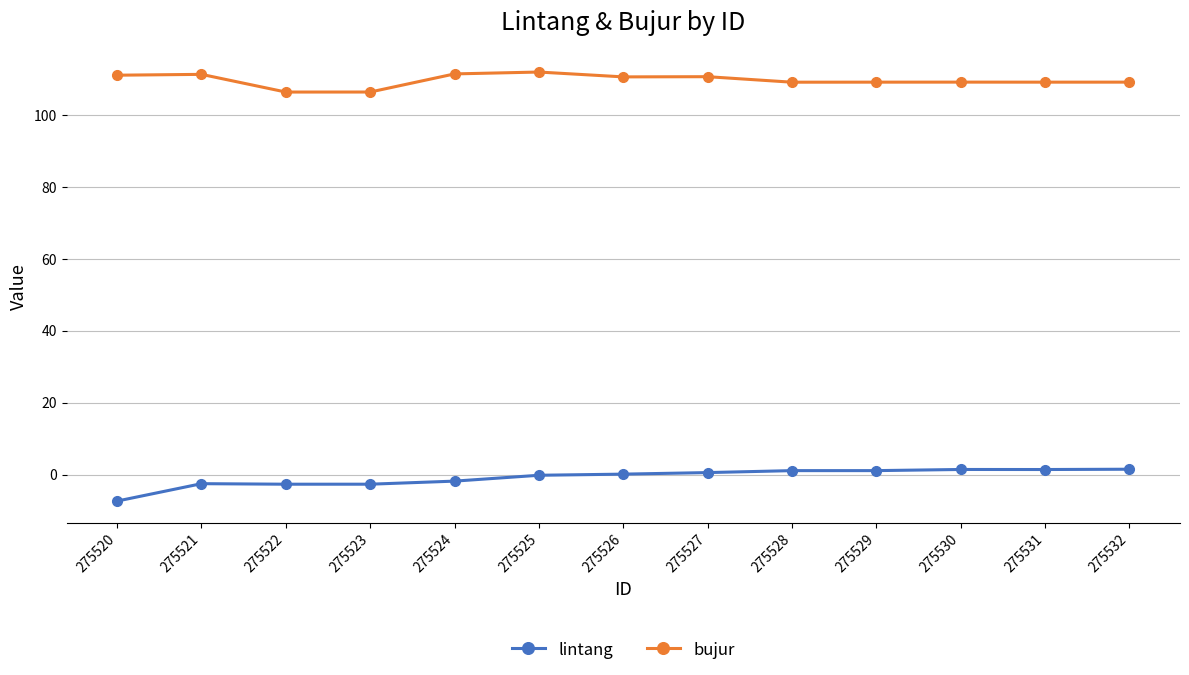

What is the spread (max minus min) of values at 275524?

113.2